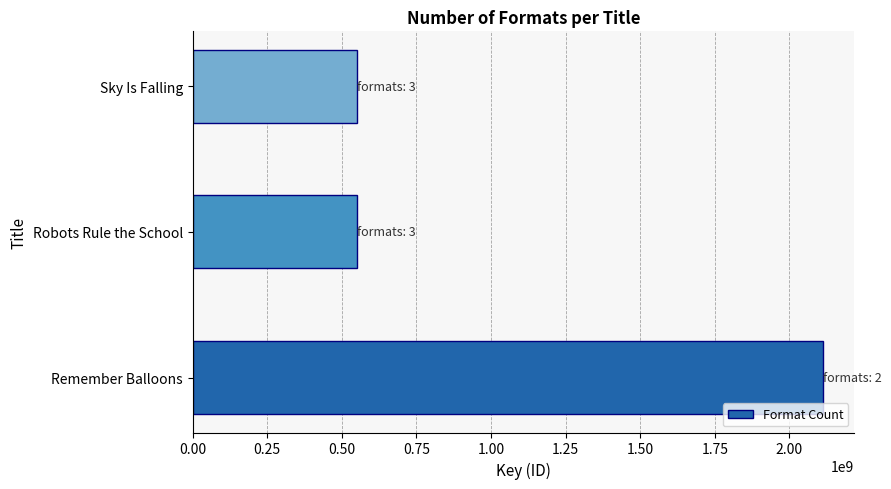

At which label is the value closest to 1332190323?

Robots Rule the School